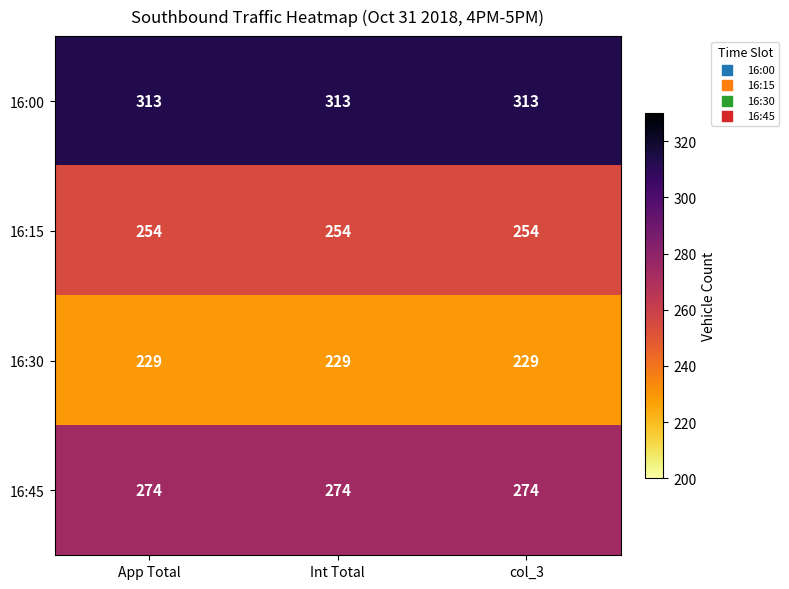

What is the maximum value for 16:45?

274